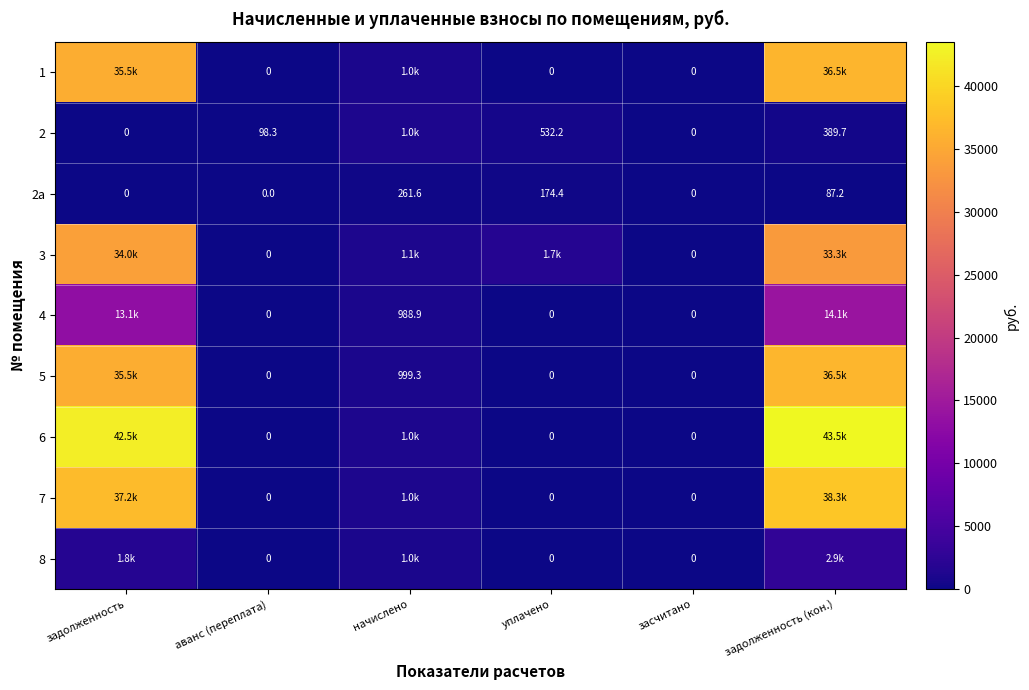

At how many categories does at least one series exceed 8047?

2